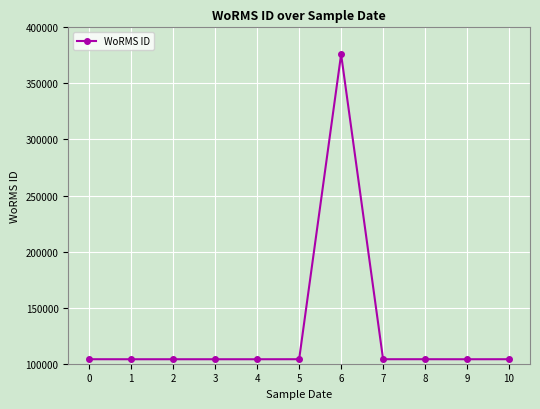

What is the ratio of the value at 10 to the value at 4?

1.0